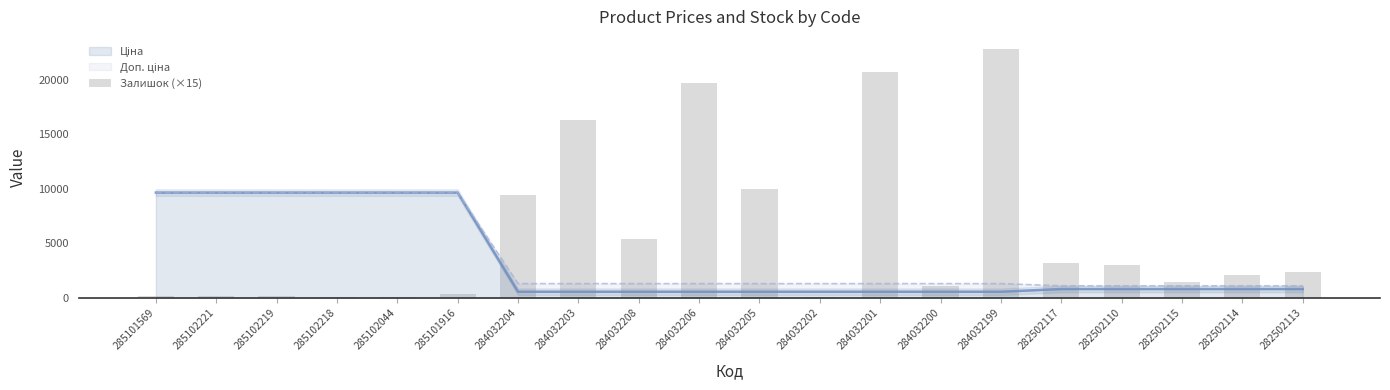

Reading left to right, extract all data points from this chart.

210	165	210	45	45	330	9420	16350	5370	19740	10035	90	20730	1110	22800	3225	3000	1425	2145	2385